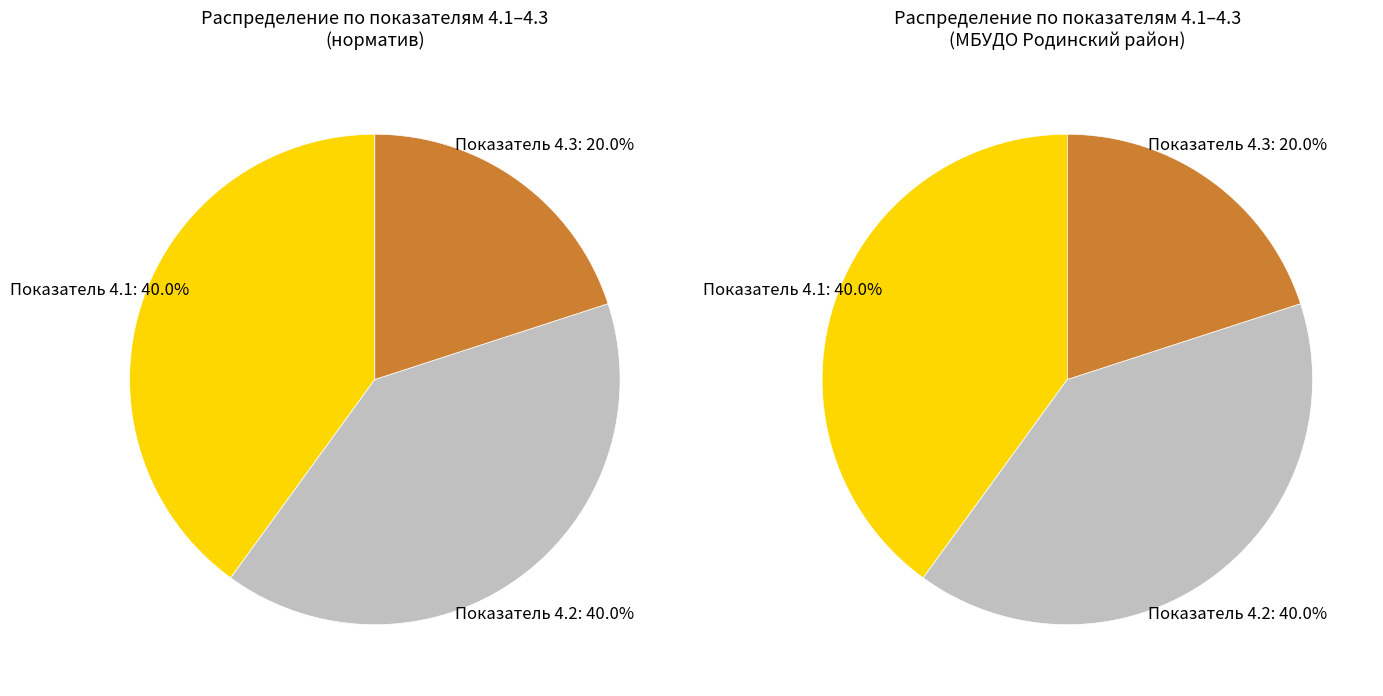

Is it true that Показатель 4.3 (значение с учетом значимости) is 15% of the pie?

False